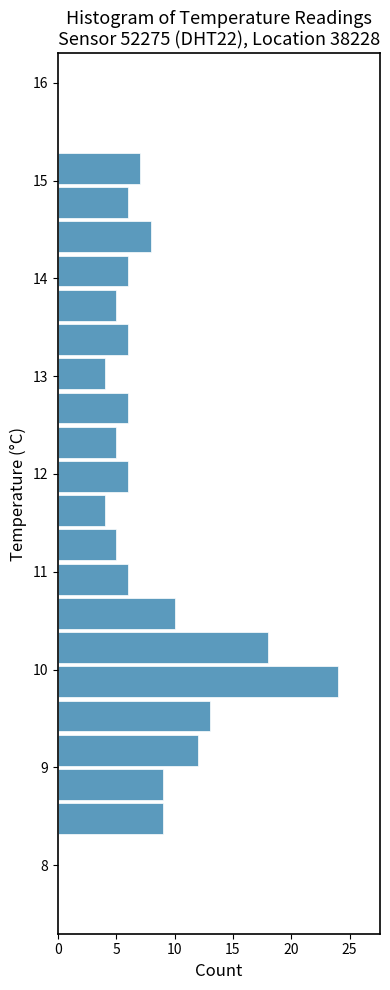

Around what value on the y-axis is the longest bar? Give the approximate position of its centre, as read against the axis.

9.9